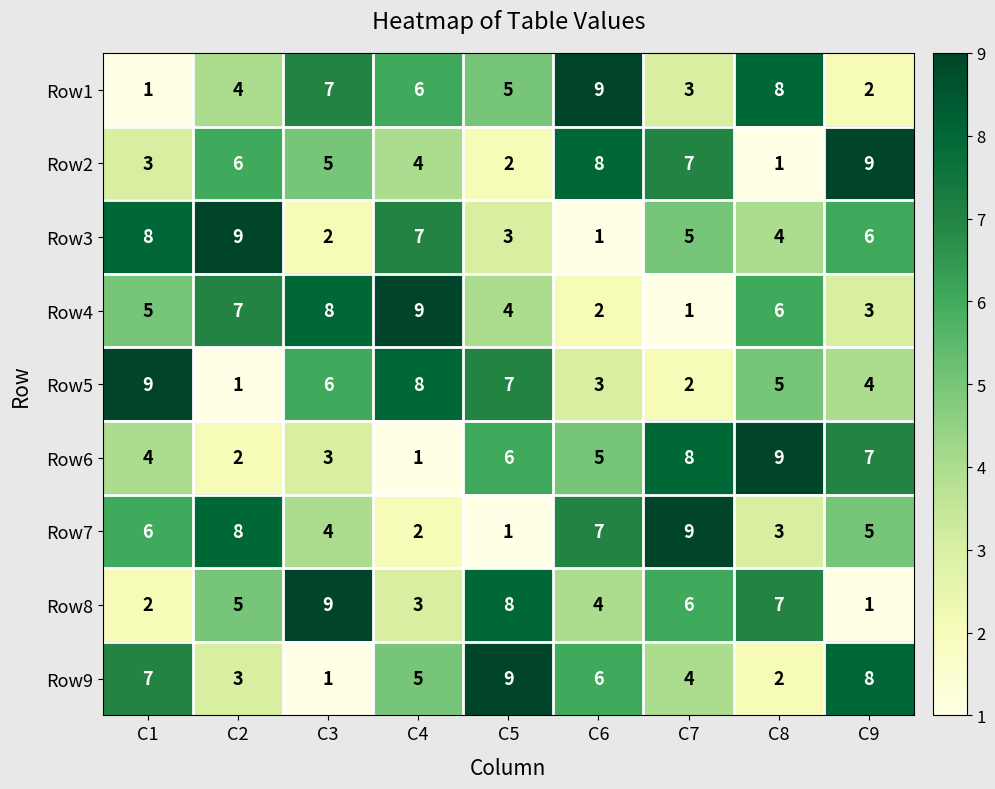

What is the total value across all series at C2?

45